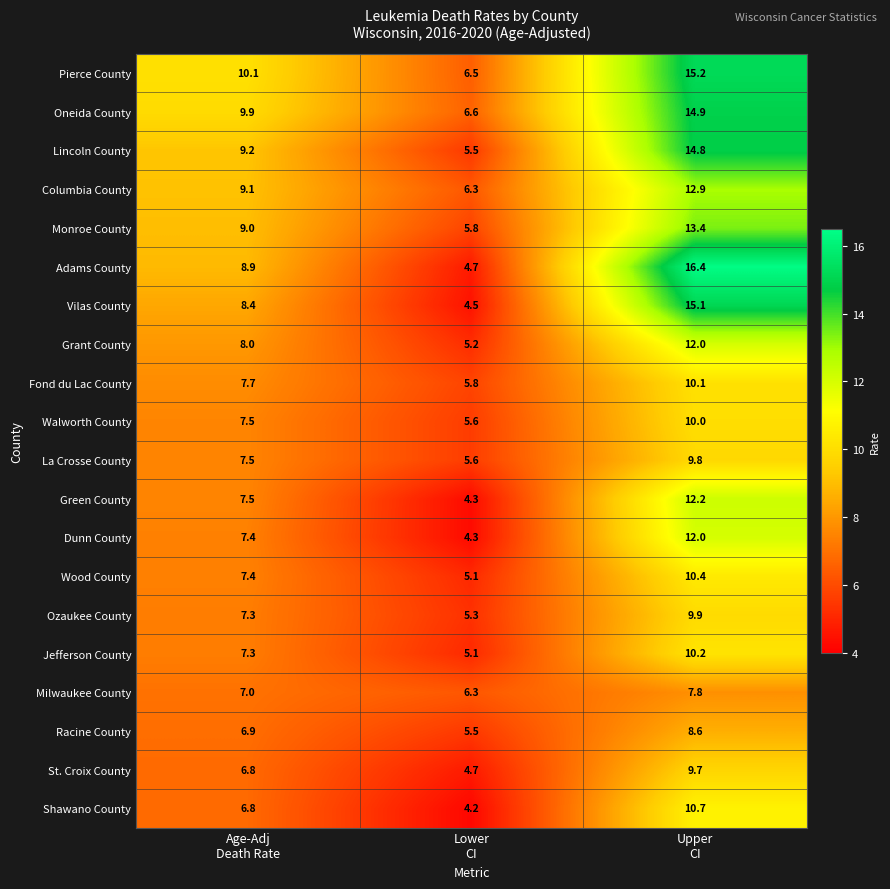

Which series has the largest total across all categories?

Pierce County